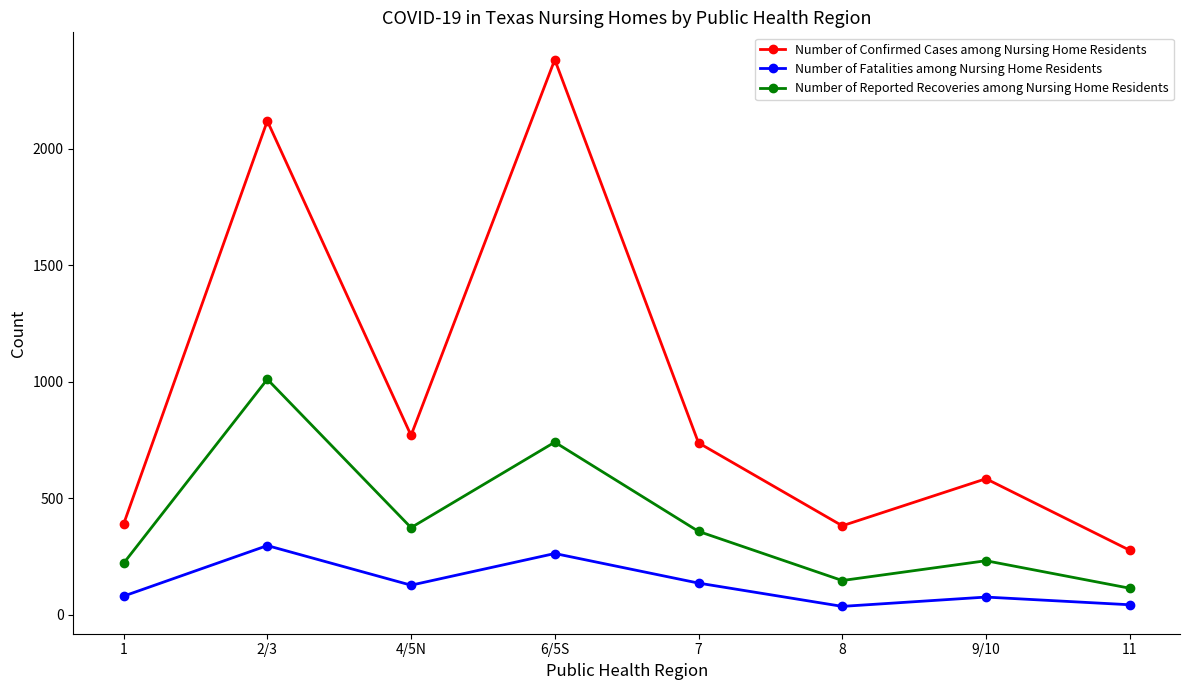

Which series has the largest total across all categories?

Number of Confirmed Cases among Nursing Home Residents